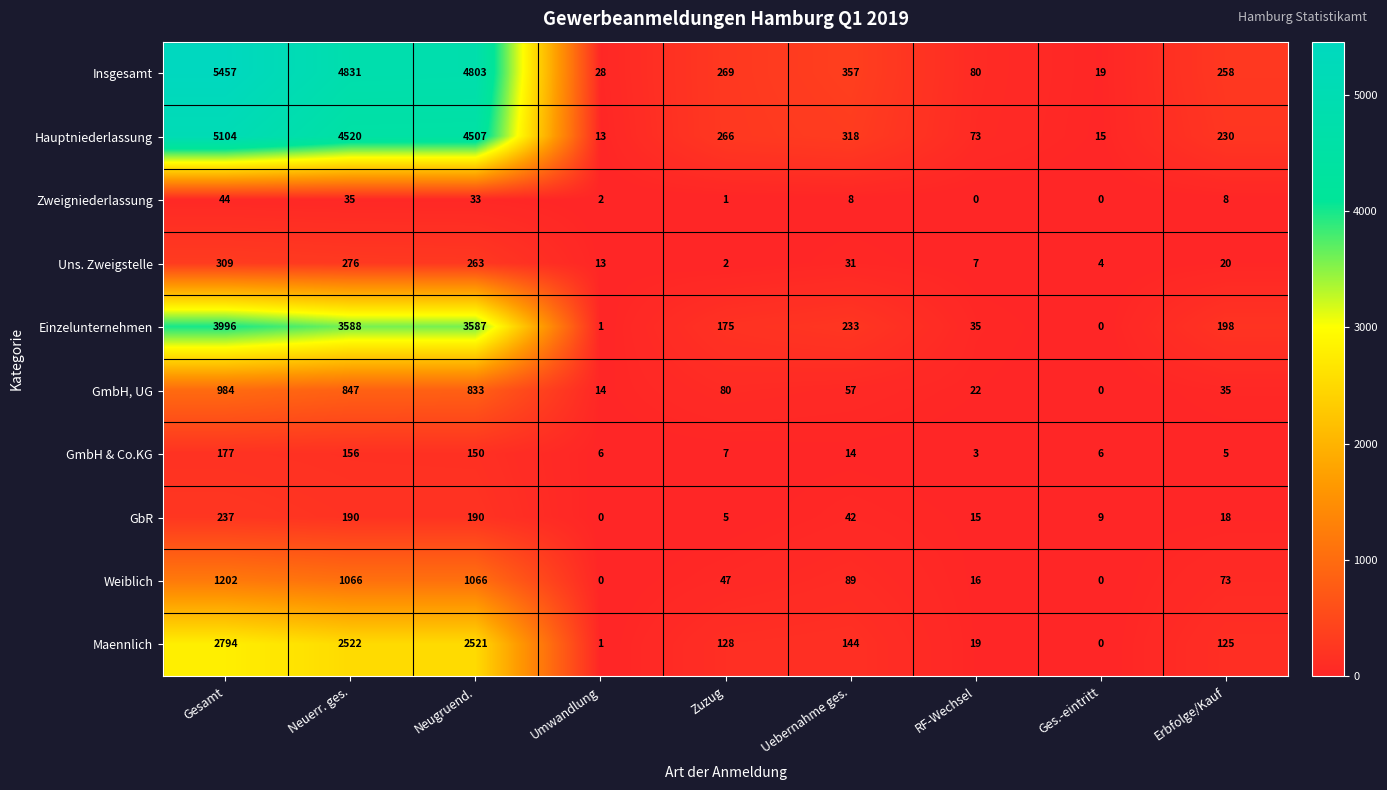

Which category has the lowest value in the Uns. Zweigstelle series?

Zuzug